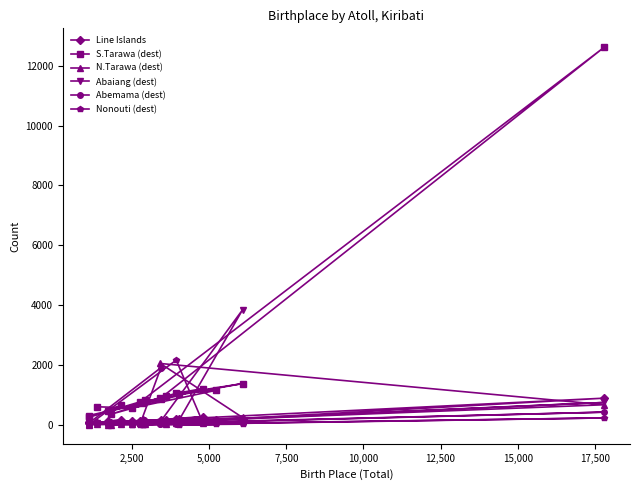

At how many categories does at least one series exceed 5018?

1